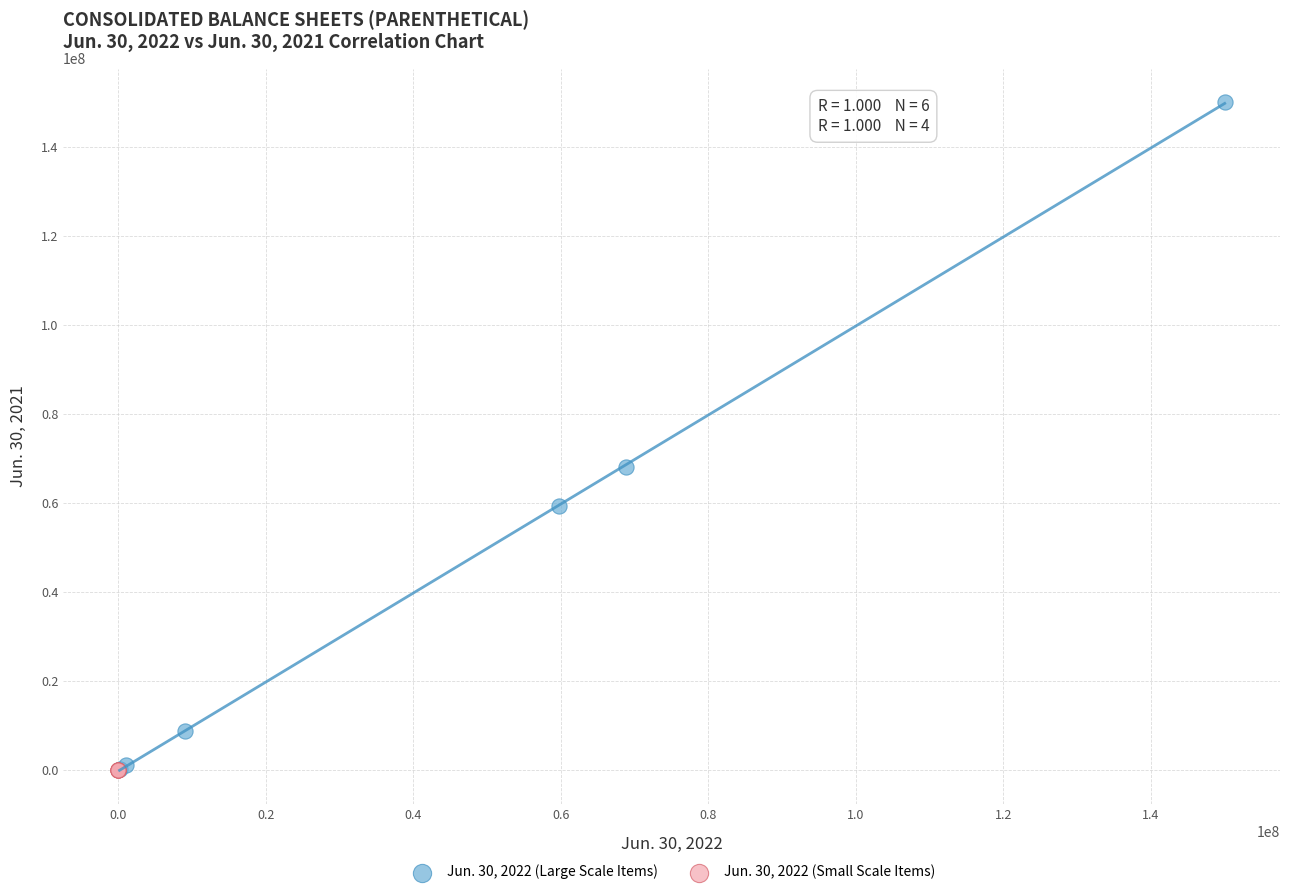

Which series reaches the maximum Y coordinate?

Jun. 30, 2022 (Large Scale Items)